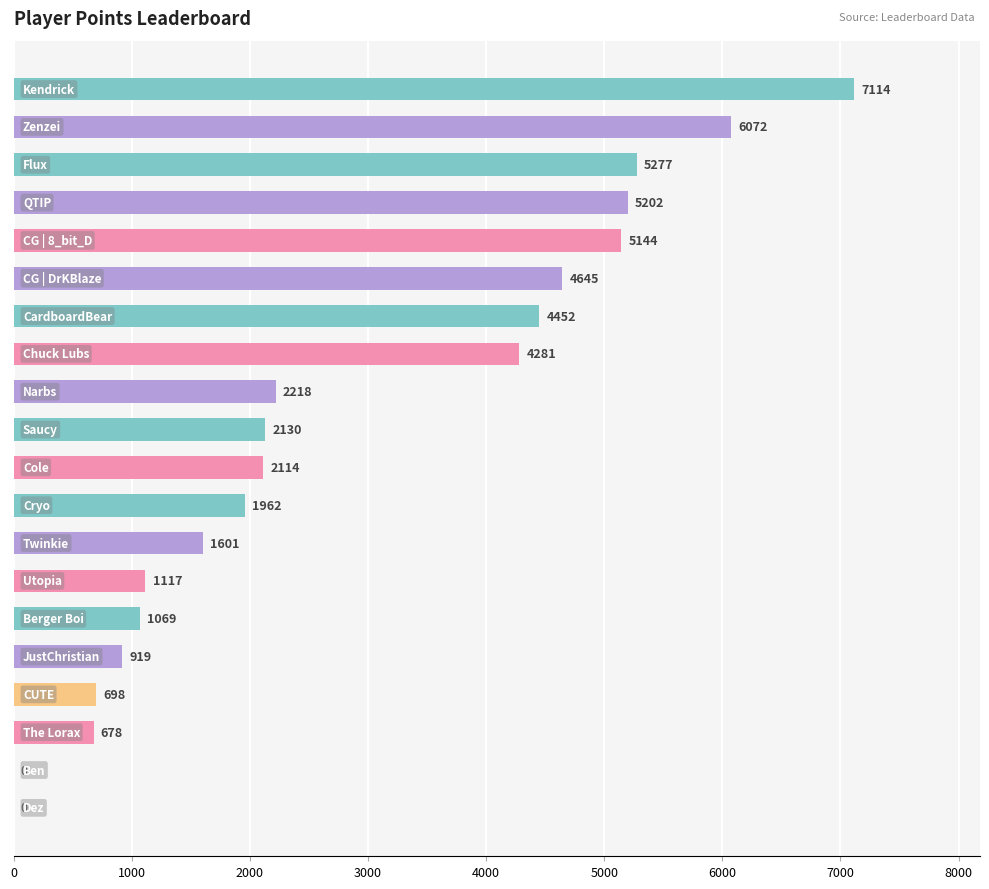

Are the bars horizontal?

Yes